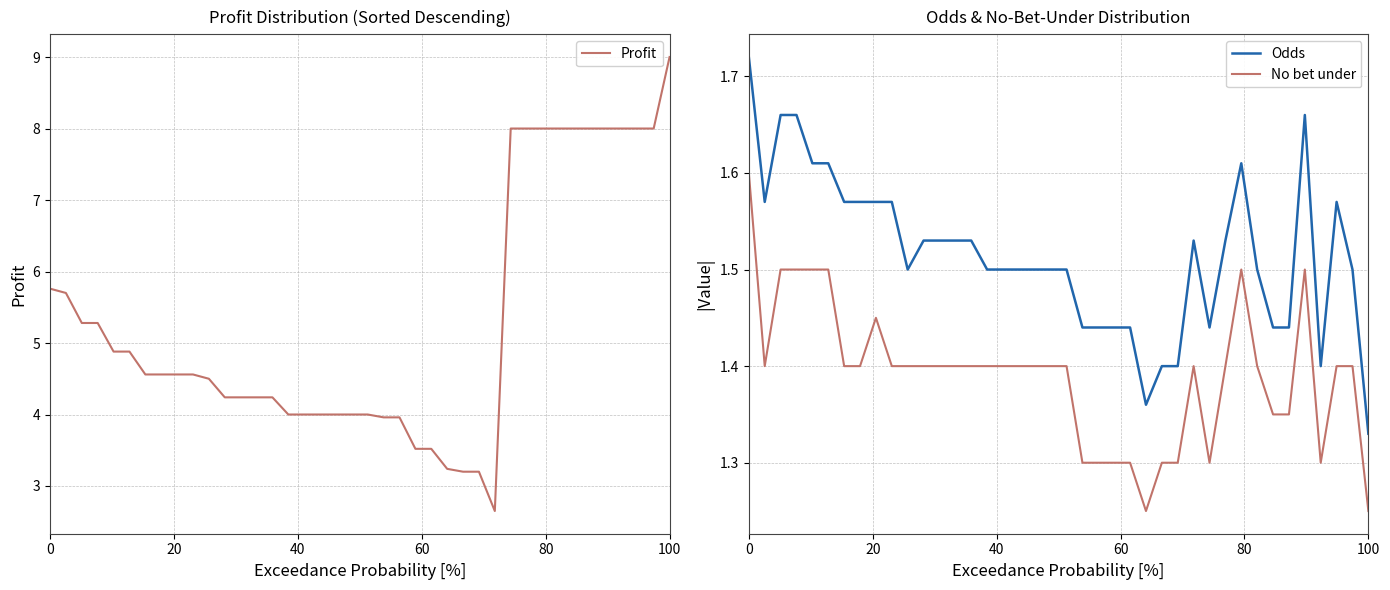

True or false: No bet under and Odds intersect in this chart.

False